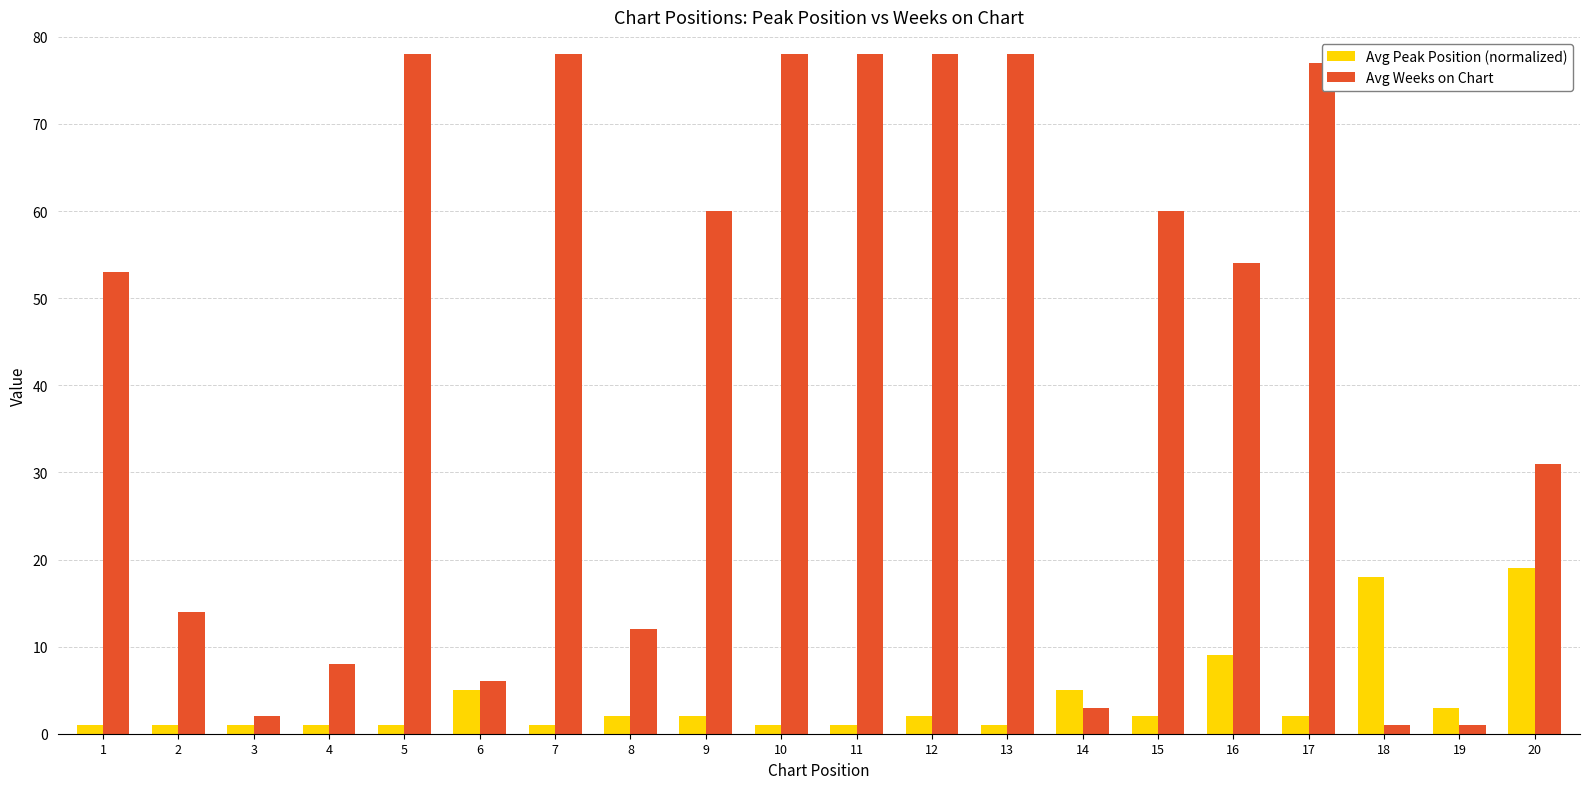

The value of Avg Peak Position (normalized) at 17 is 2. True or false?

True